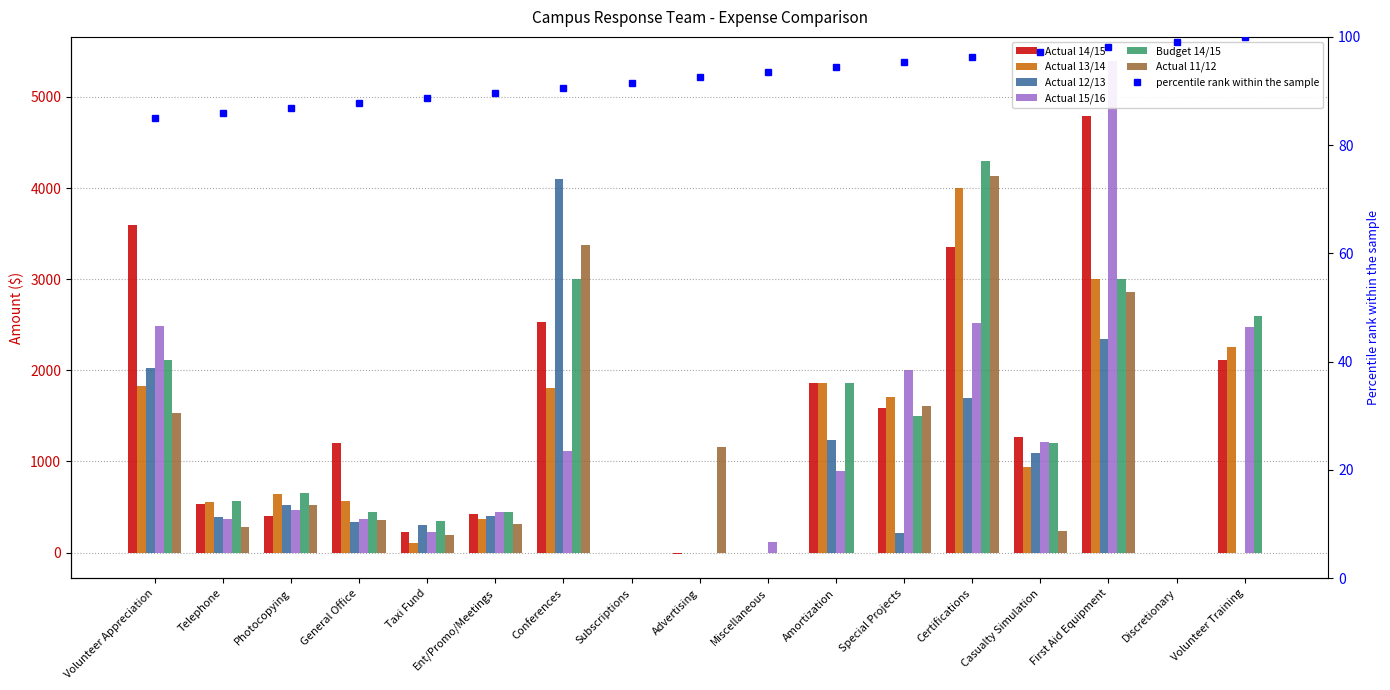

At which label is Actual 15/16 closest to 2694?

Certifications